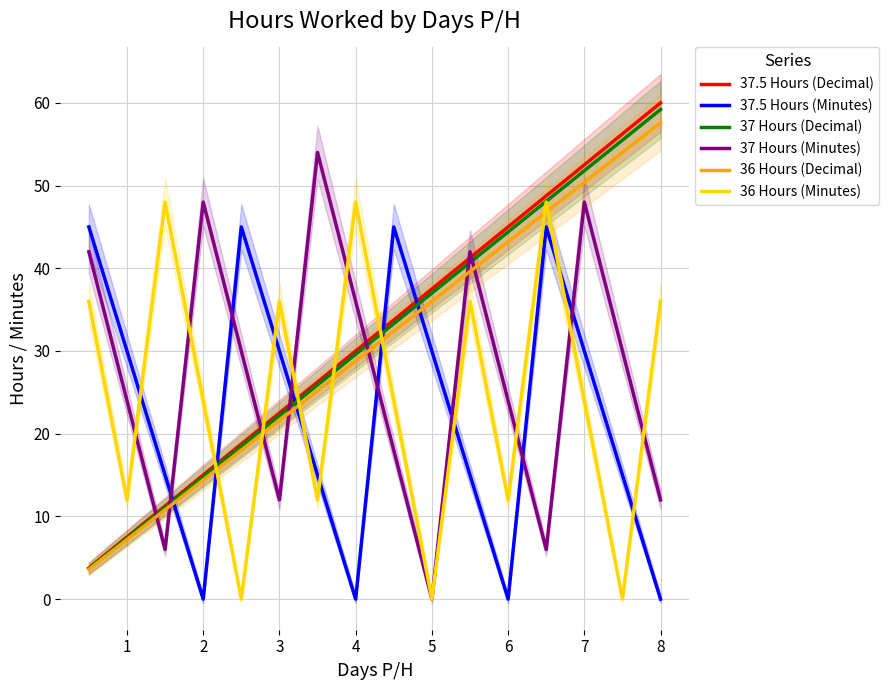

What is the approximate value of 37 Hours (Decimal) at 8?

59.2